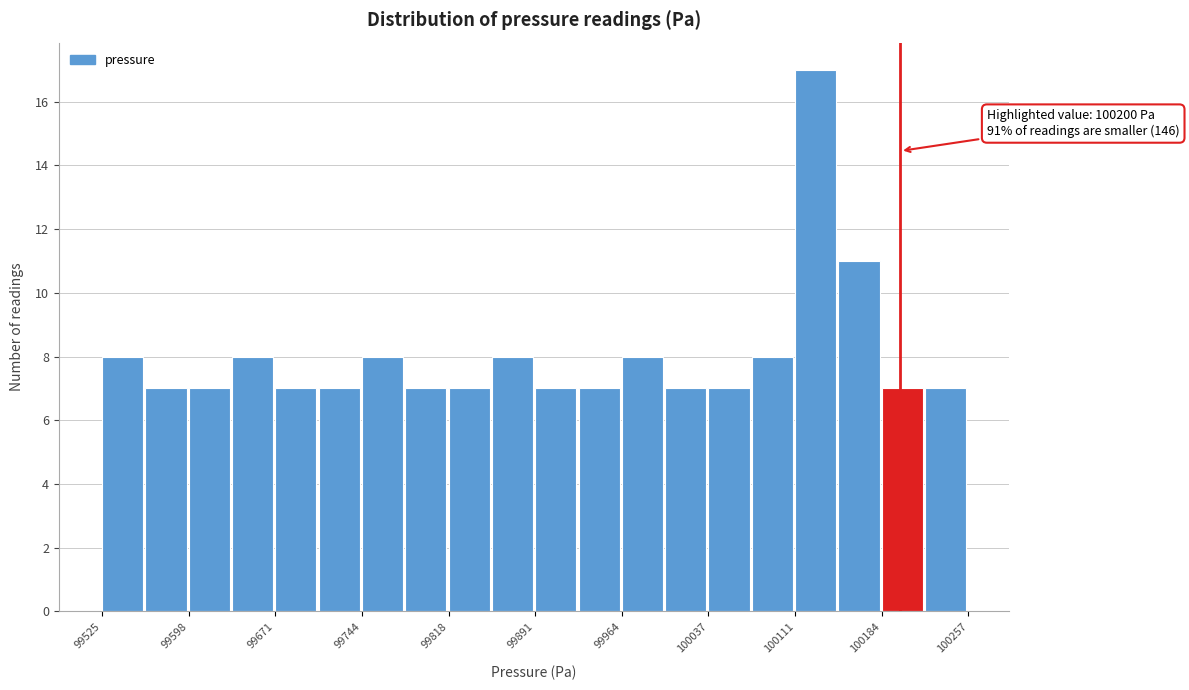

Read against the x-axis, roughly where is the centre of the tallest bar?

100130